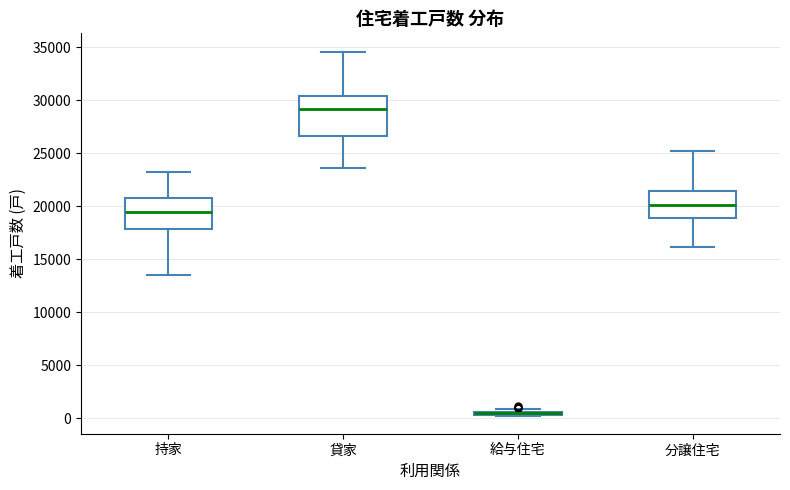

Where does the median line of the box for 分譲住宅 sit on the y-axis? The values are not printed on the chart, so give them approximately, as read against the axis.

20000